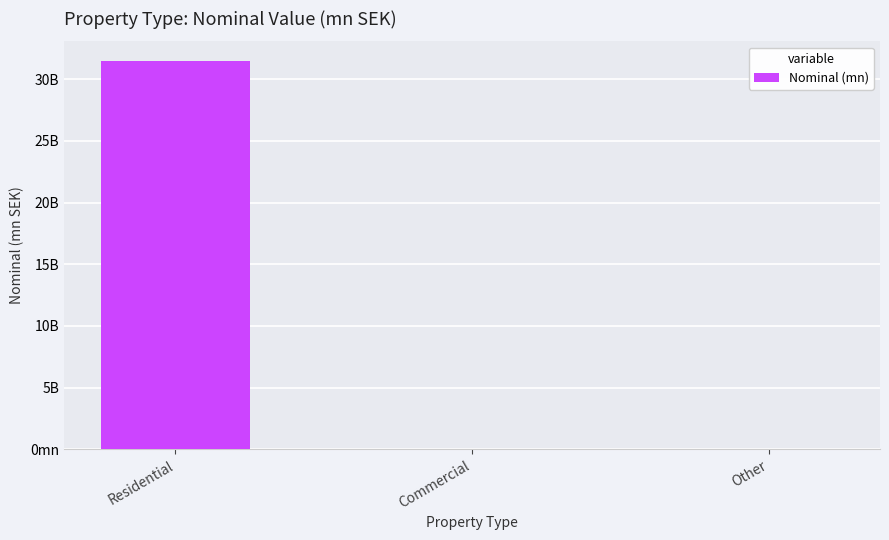

Are the bars grouped side by side (vs. stacked)?

No